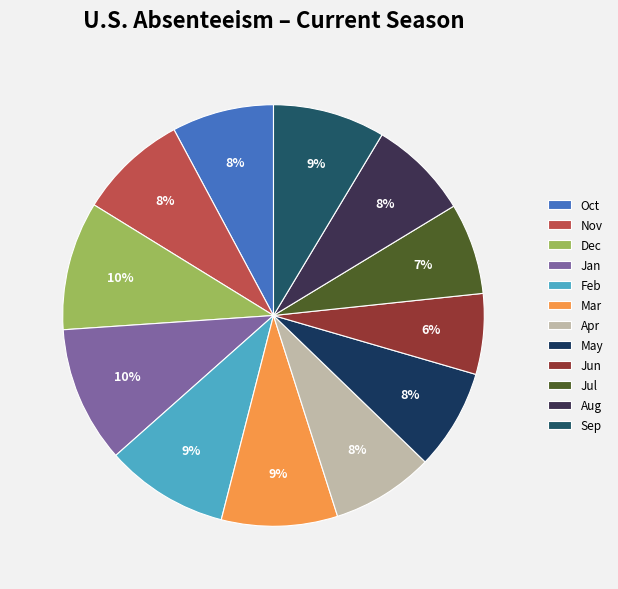

Combined, do Jan and Nov account for over 50%?

No